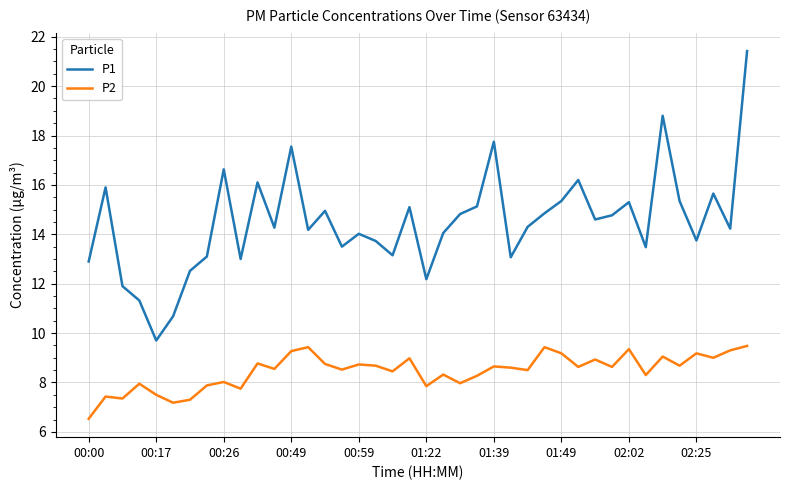

At how many categories does at least one series exceed 9?

40